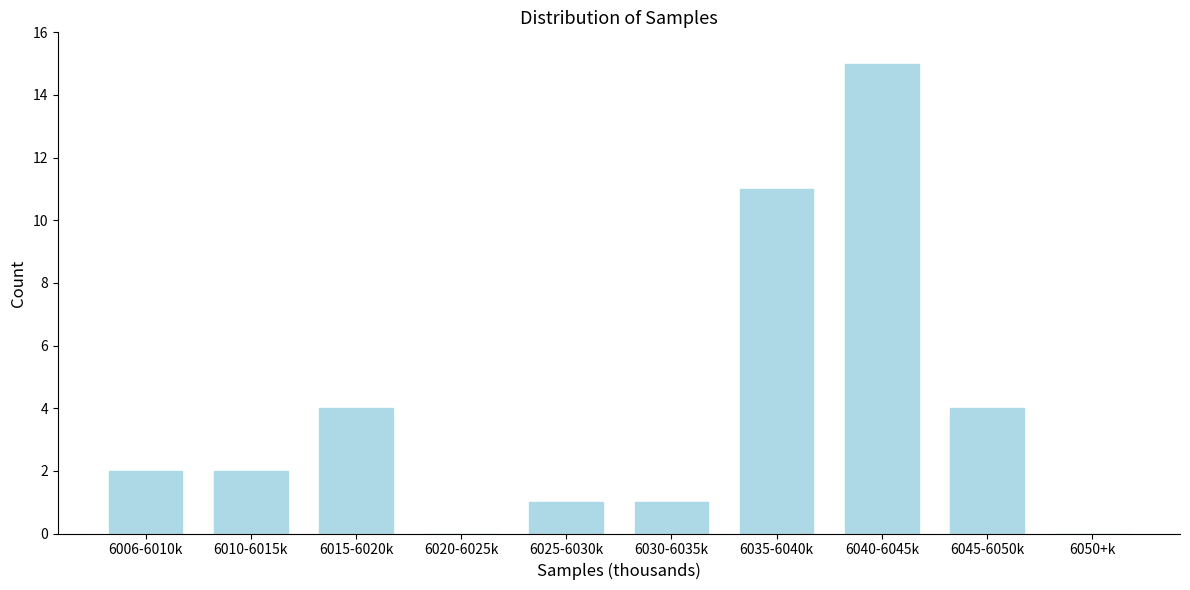

Reading left to right, extract all data points from this chart.

6006-6010k=2	6010-6015k=2	6015-6020k=4	6020-6025k=0	6025-6030k=1	6030-6035k=1	6035-6040k=11	6040-6045k=15	6045-6050k=4	6050+k=0